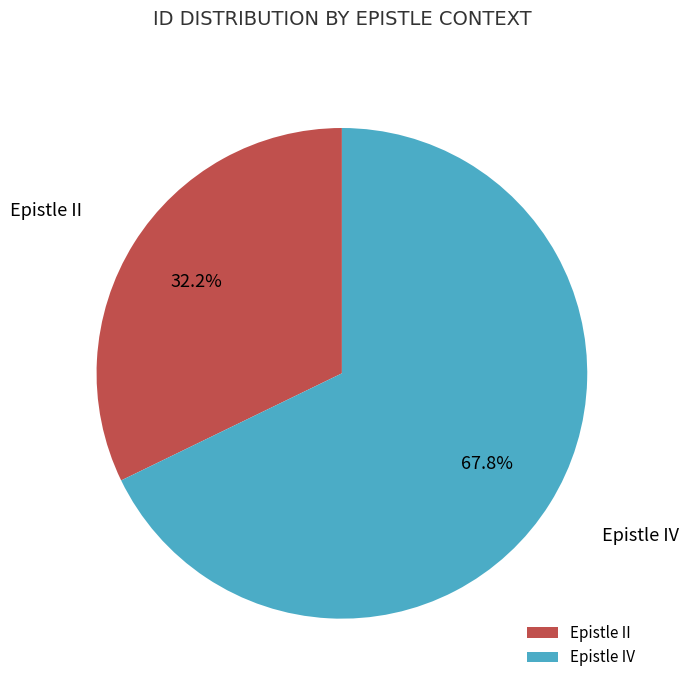

Approximately how many times larger is the value at Epistle IV compared to Epistle II?

2.1